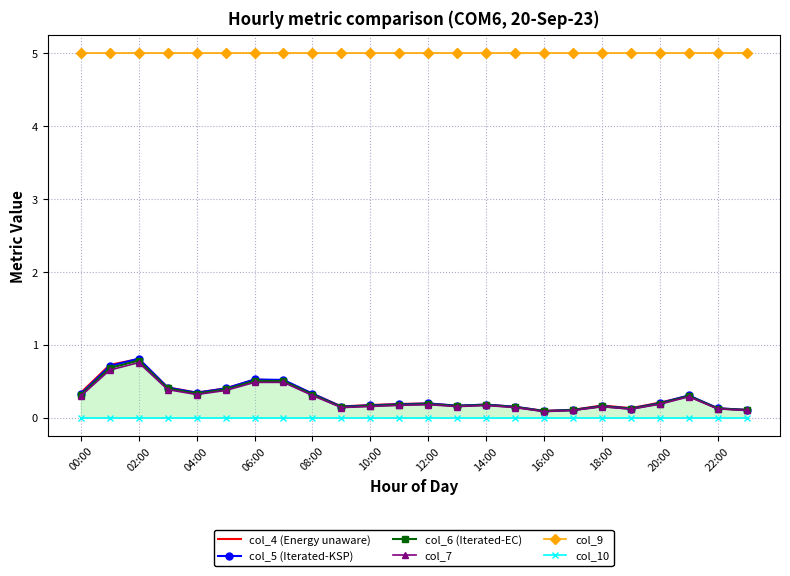

The value of col_5 (Iterated-KSP) at 02:00 is 1.3. True or false?

False